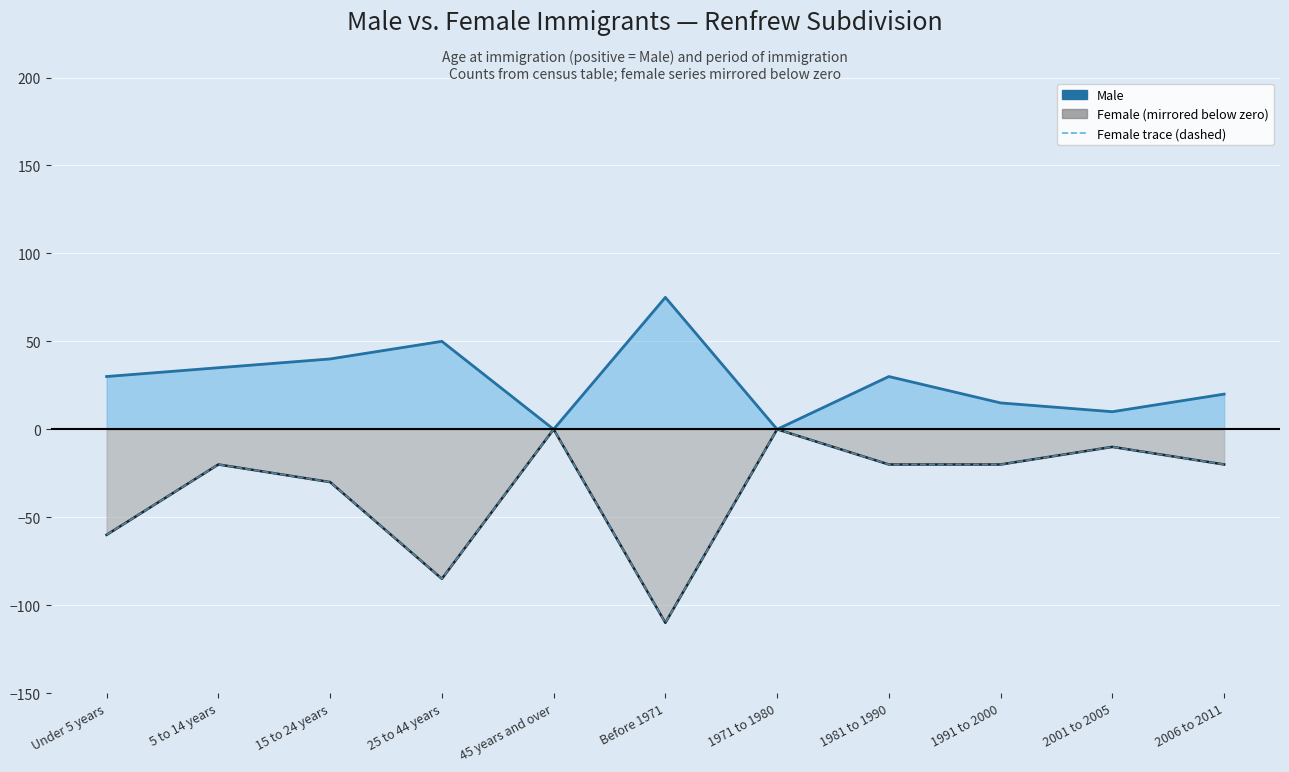

How many categories are shown in the chart?

11